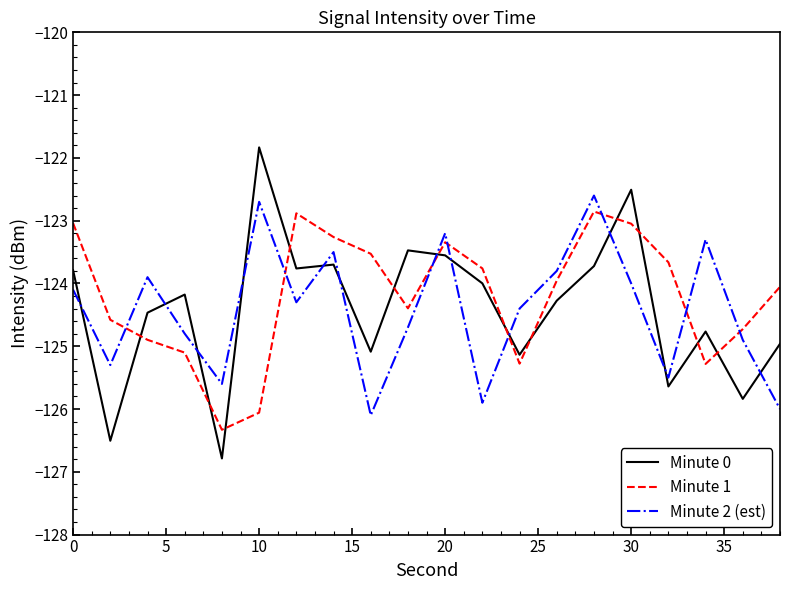

What is the greatest value displayed?

-121.8